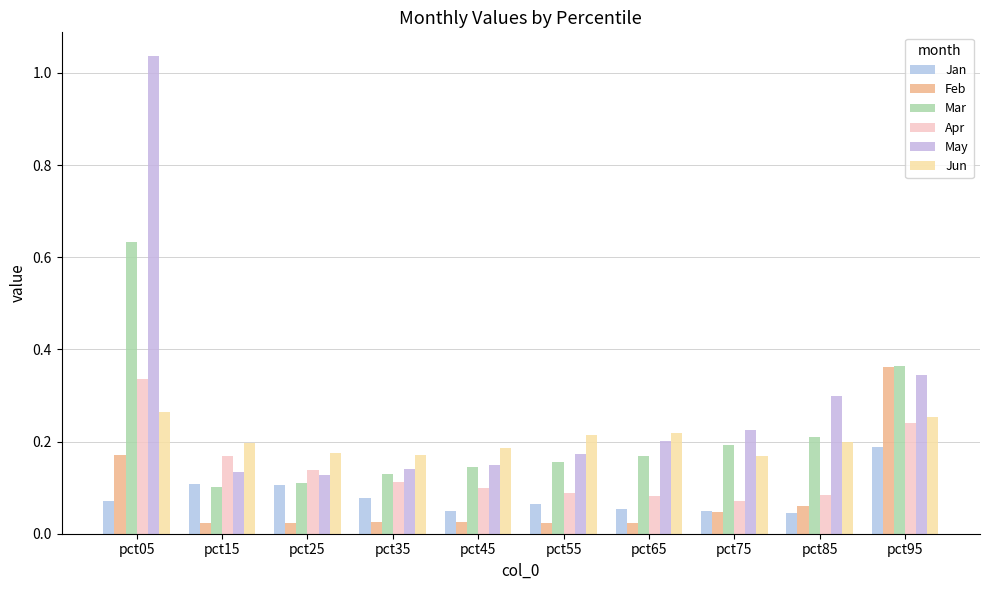

At which category is the sum across all series the highest?

pct05